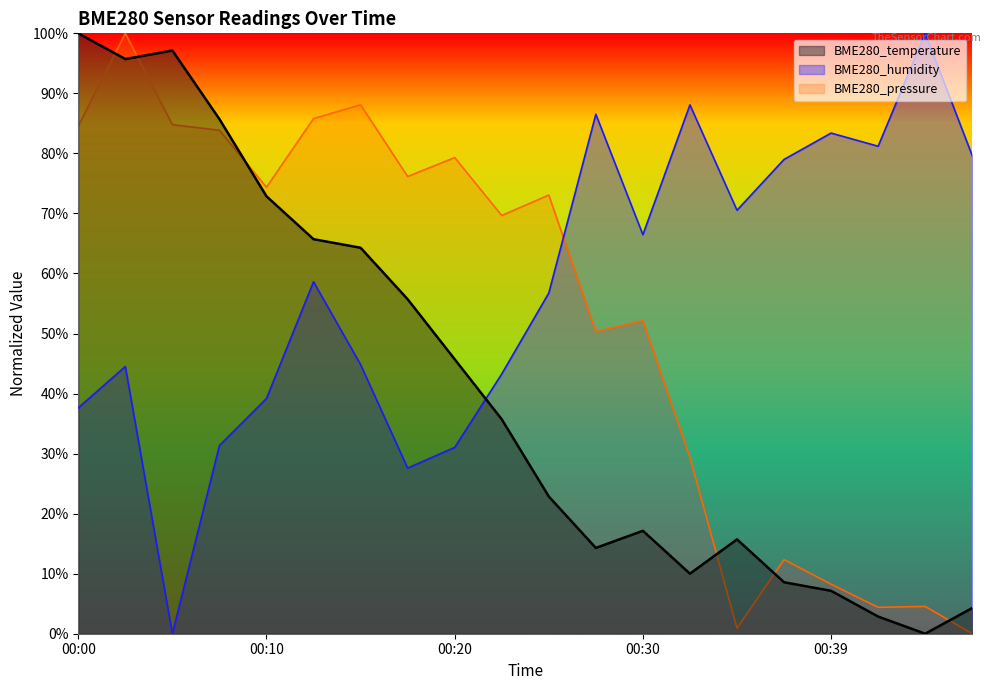

What is the difference between the maximum and minimum values in the BME280_temperature series?

100.0